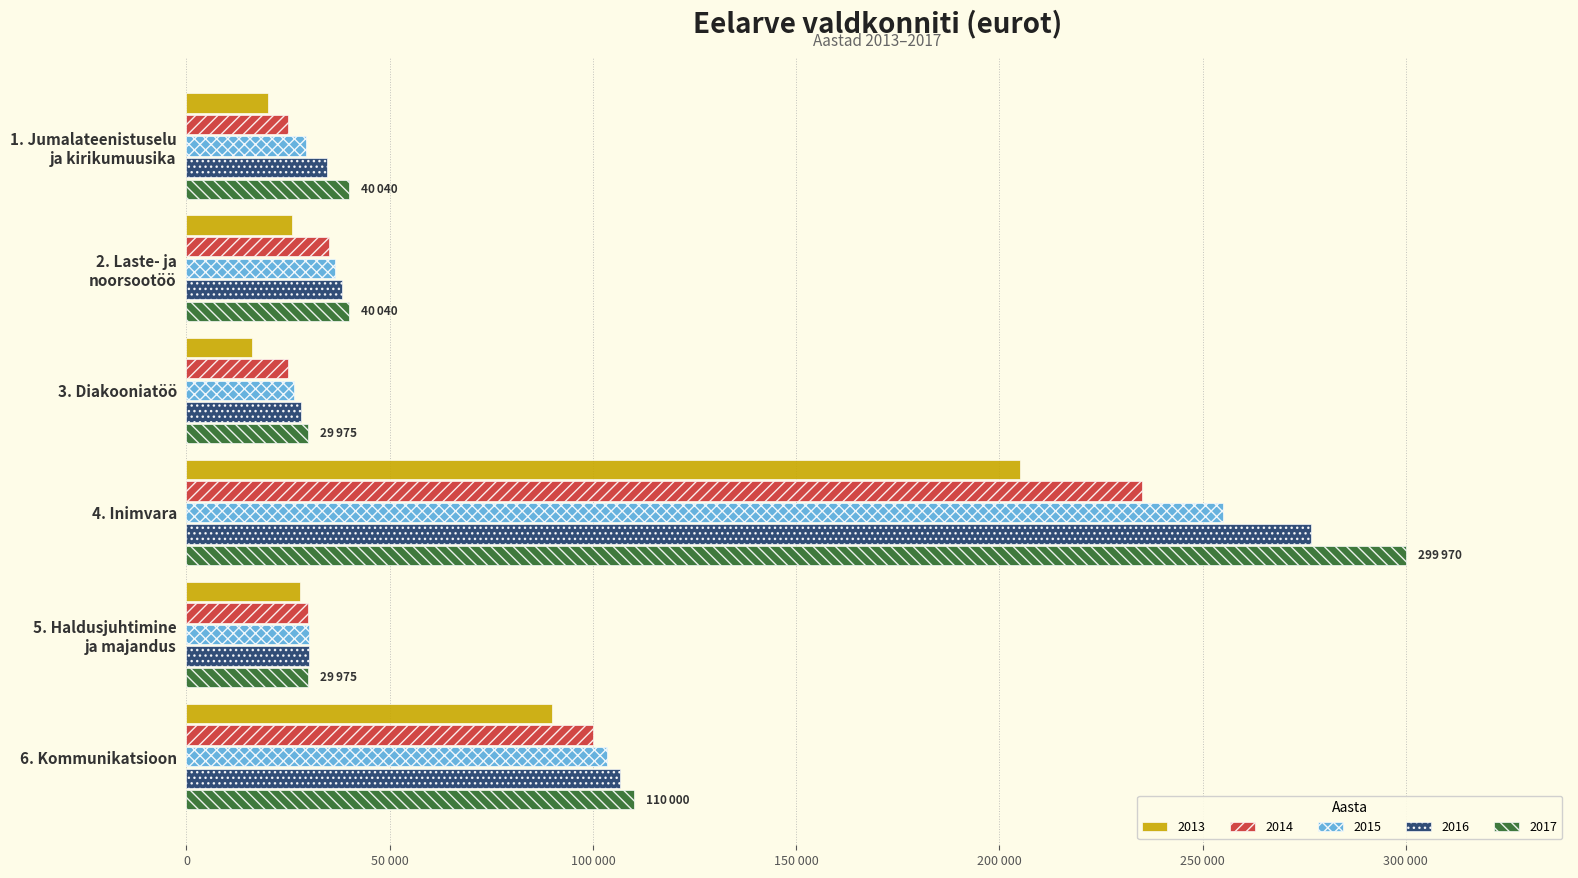

Reading left to right, list all the values displayed in this chart.

2013: 20000	26000	16000	205000	28000	90000
2014: 24975	34965	24975	234990	29970	99990
2015: 29479	36600	26544	254965	30104	103347
2016: 34486	38293	28205	276631	30114	106689
2017: 40040	40040	29975	299970	29975	110000